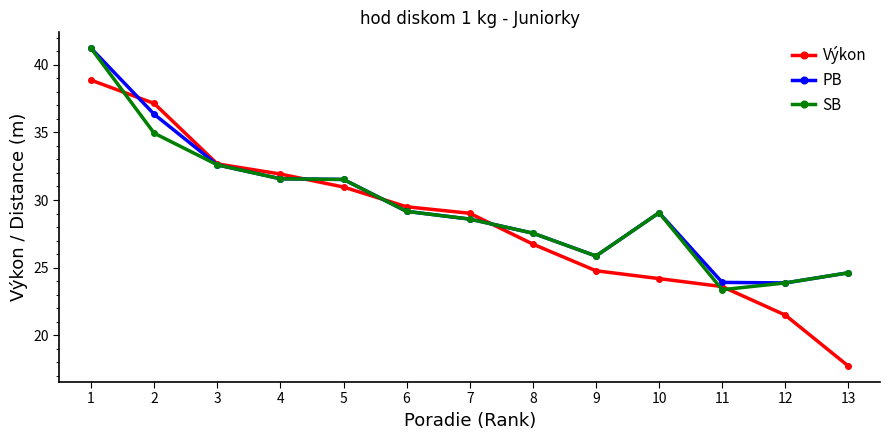

True or false: SB and Výkon cross at least once.

True